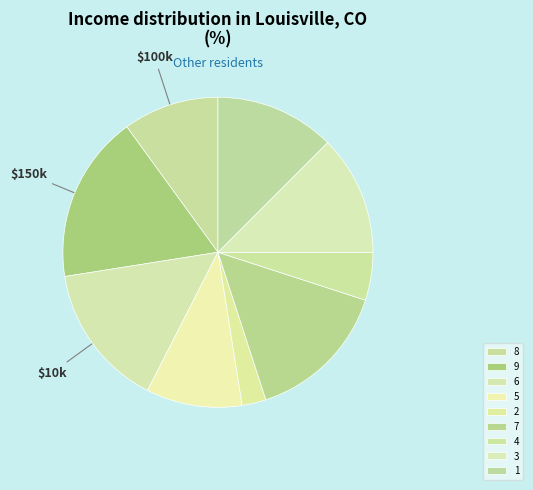

Count the number of slices in the pie.

9